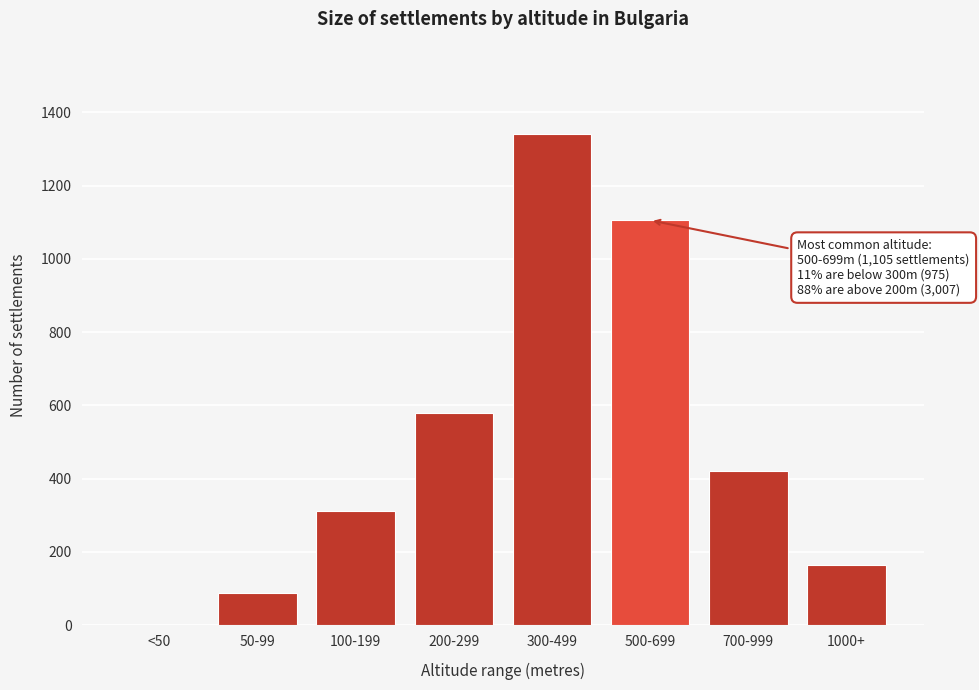

Reading left to right, extract all data points from this chart.

<50=0	50-99=87	100-199=312	200-299=578	300-499=1340	500-699=1105	700-999=420	1000+=165